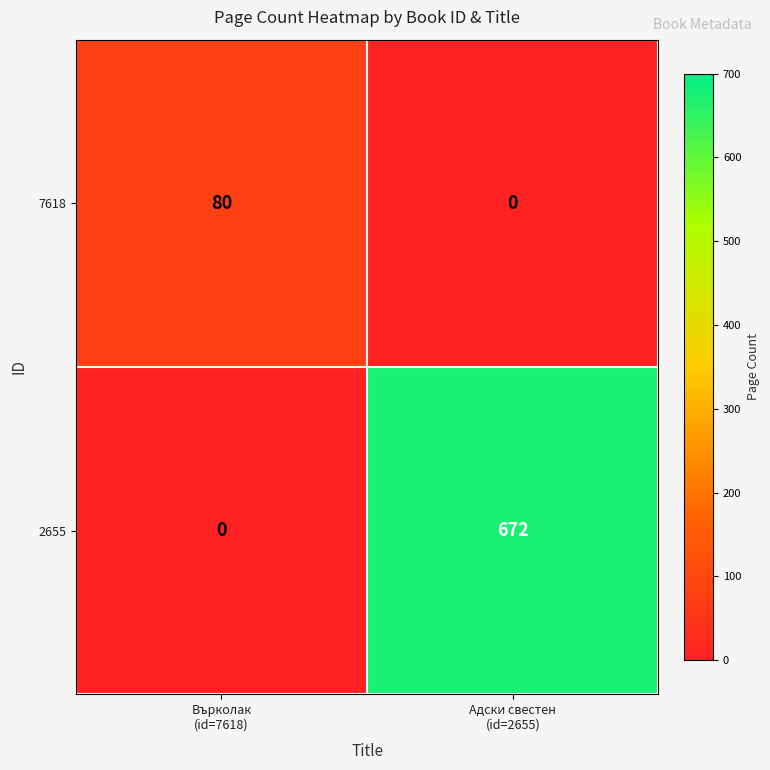

At which category is the sum across all series the highest?

Адски свестен
(id=2655)